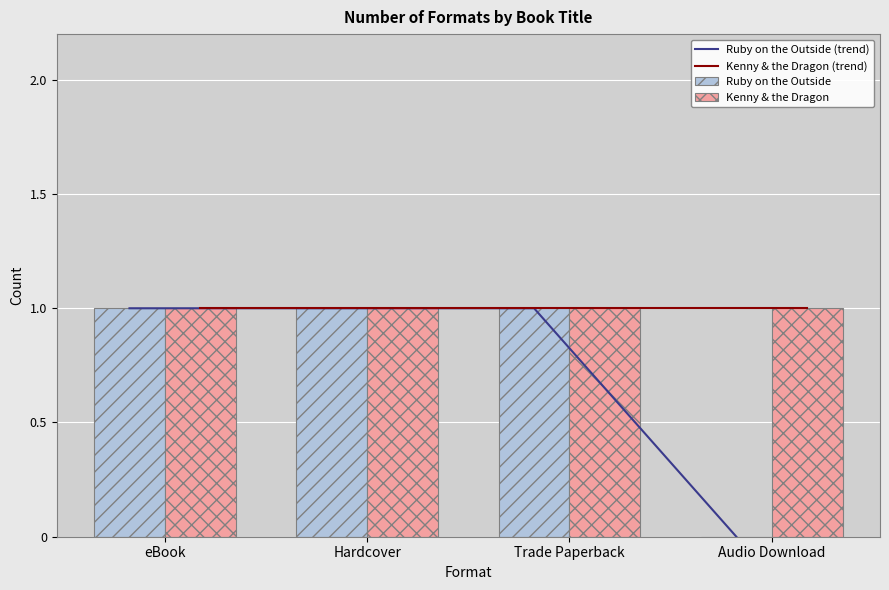

Rank the series by their maximum value, from lowest to highest.

Ruby on the Outside (trend), Kenny & the Dragon (trend), Ruby on the Outside, Kenny & the Dragon